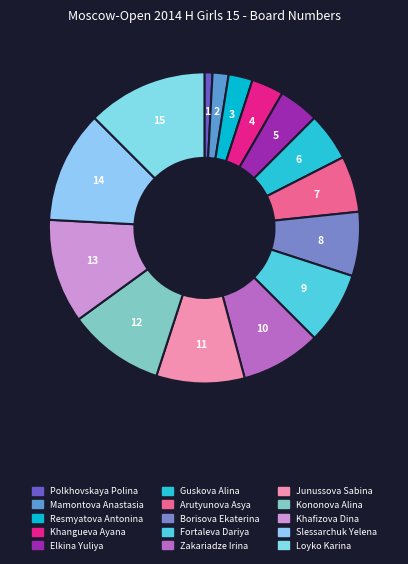

What percentage is the Zakariadze Irina slice, to the nearest percent?

8%